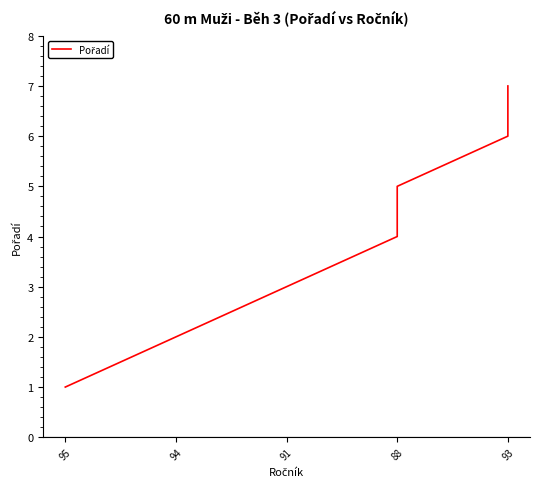

What is the sum of all values?

28